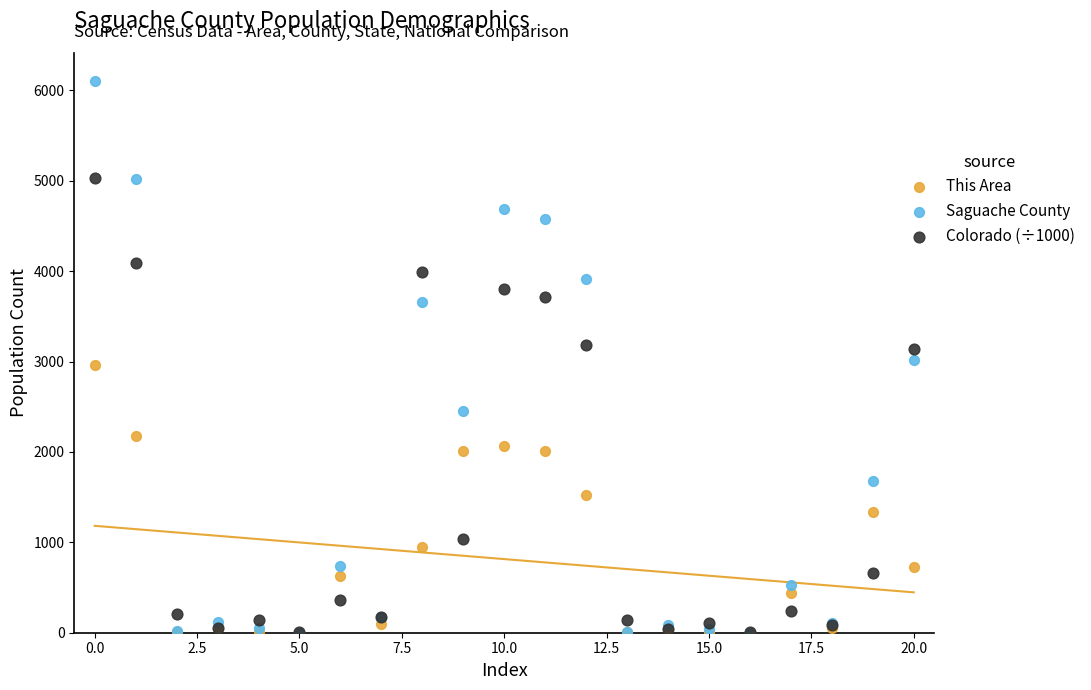

What are all the series names shown in the legend?

This Area, Saguache County, Colorado (÷1000)